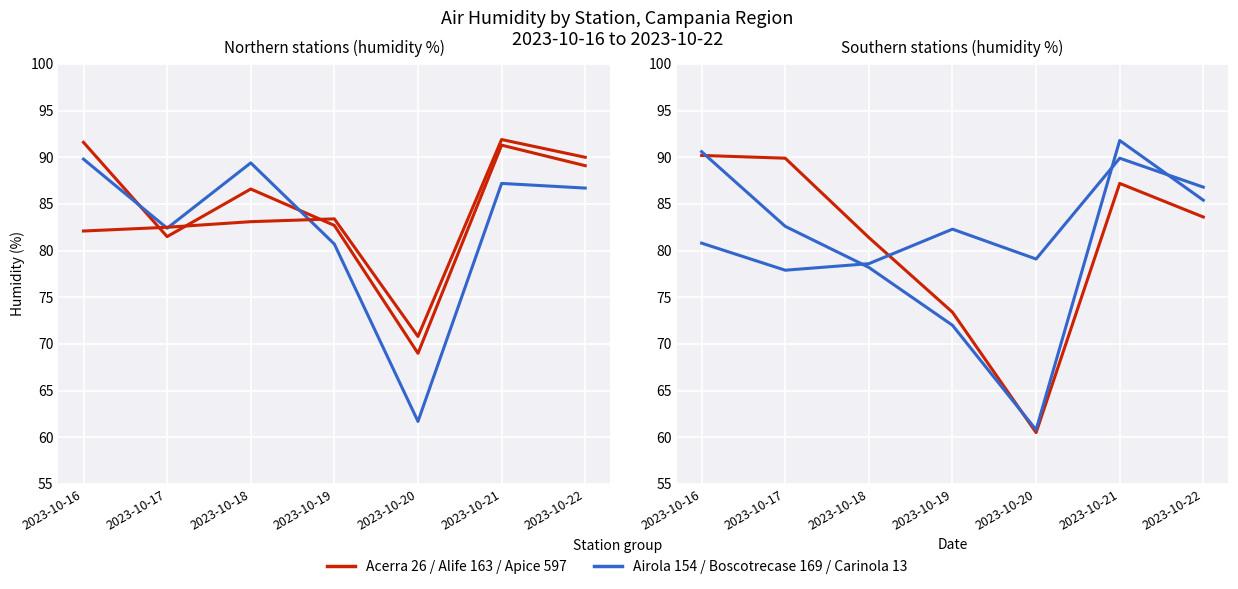

Which series has the widest spread of values?

Boscotrecase 169